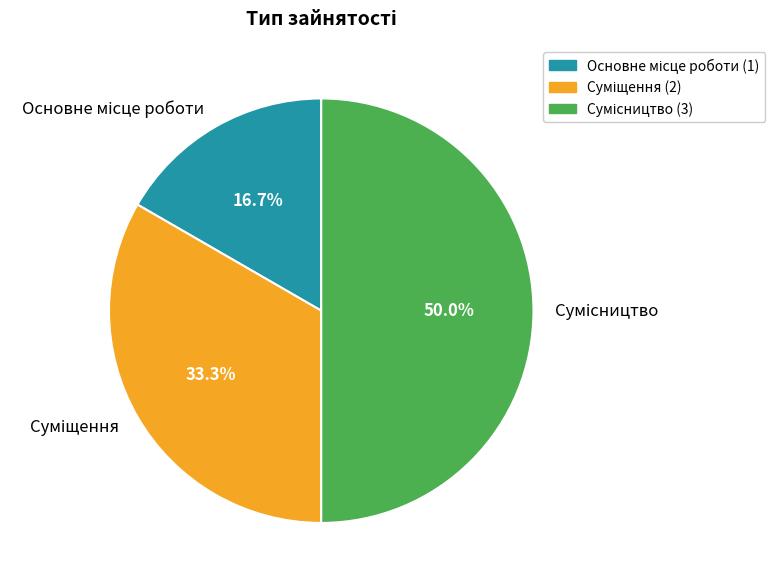

Do Сумісництво and Суміщення together represent more than half of the pie?

Yes